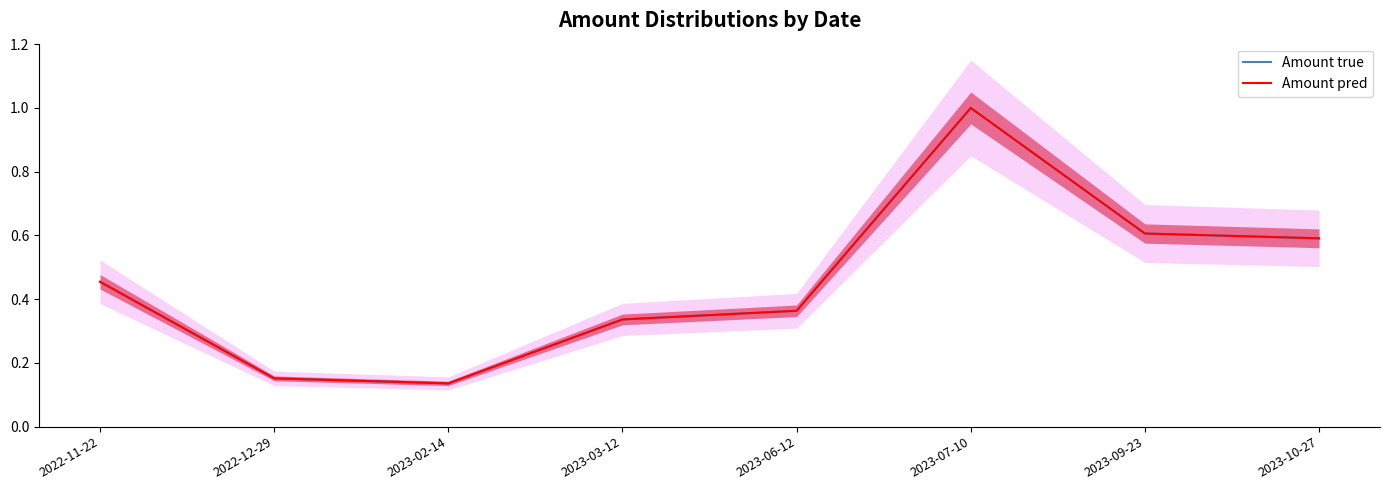

What is the difference between the Amount pred values at 2022-12-29 and 2023-09-23?

0.5